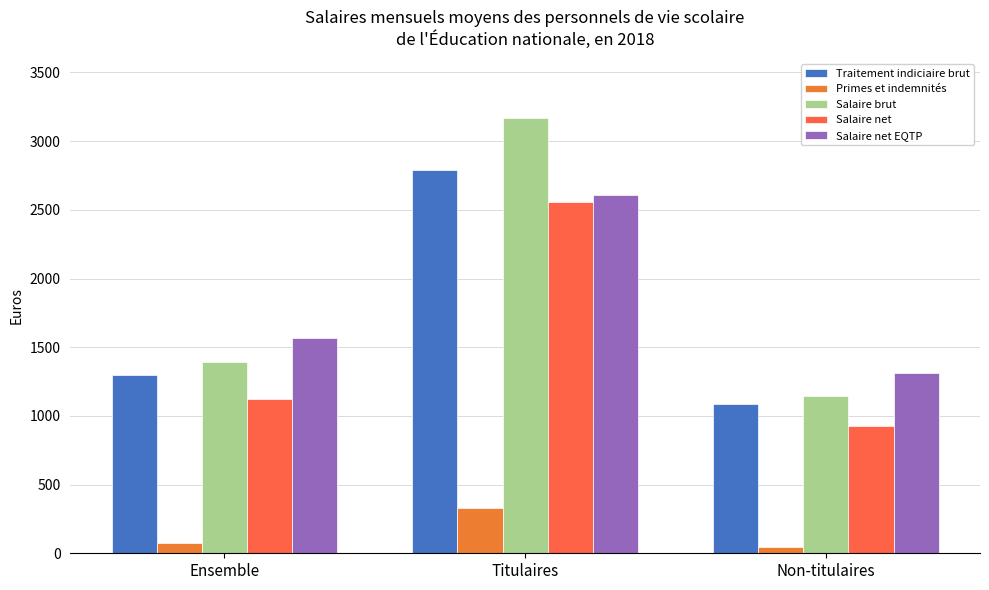

At how many categories does at least one series exceed 397?

3